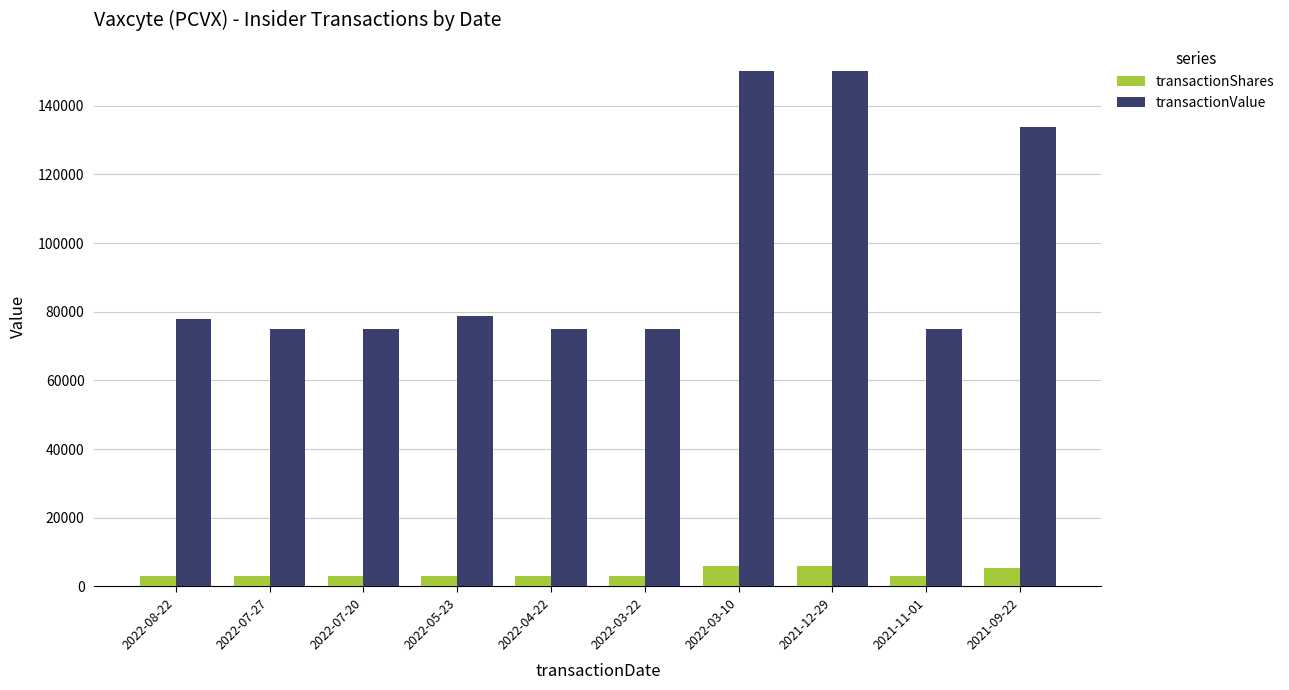

At 2022-05-23, list the series in order from largest to smallest.

transactionValue, transactionShares